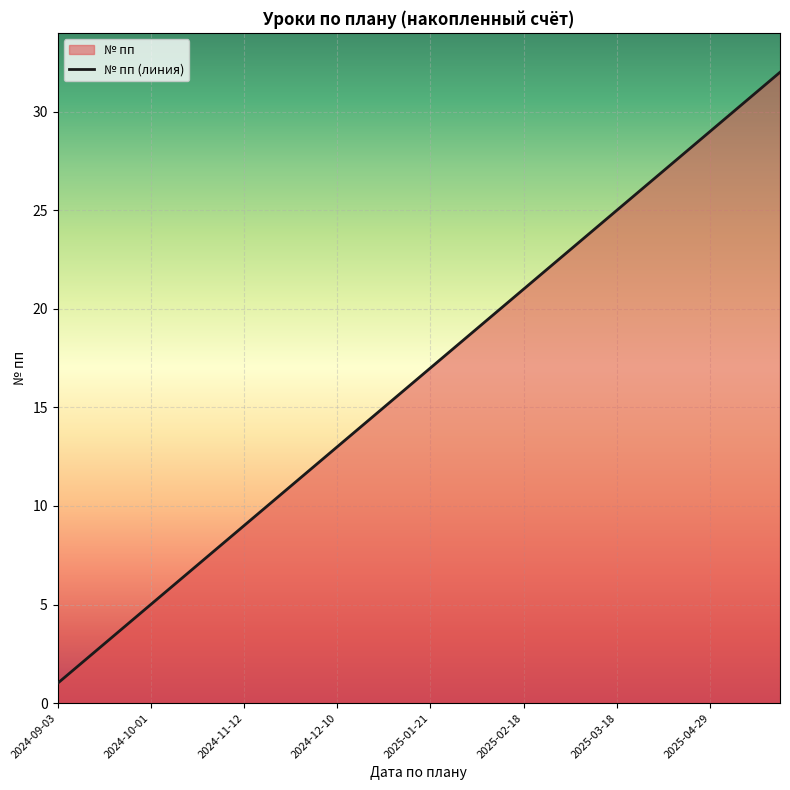

At which category does the chart reach its minimum across all series?

2024-09-03